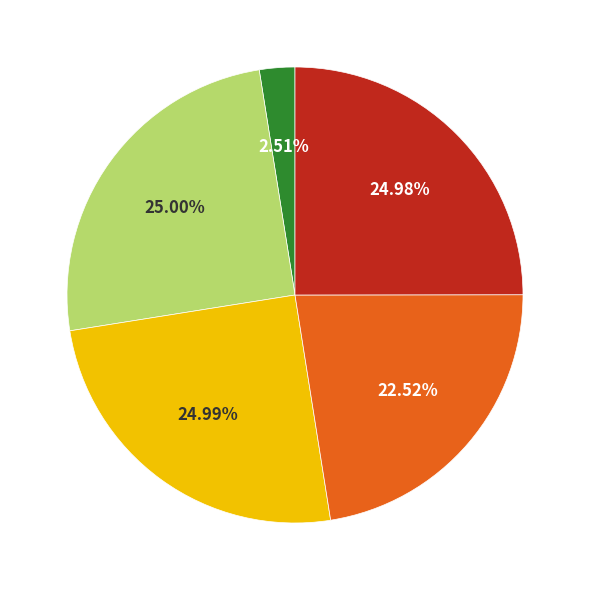

Count the number of slices in the pie.

5